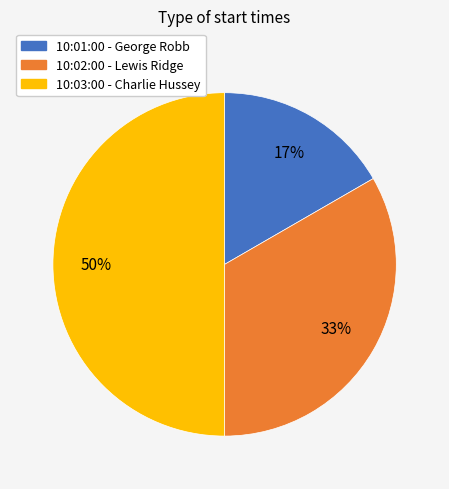

True or false: 10:02:00 accounts for 33% of the total.

True